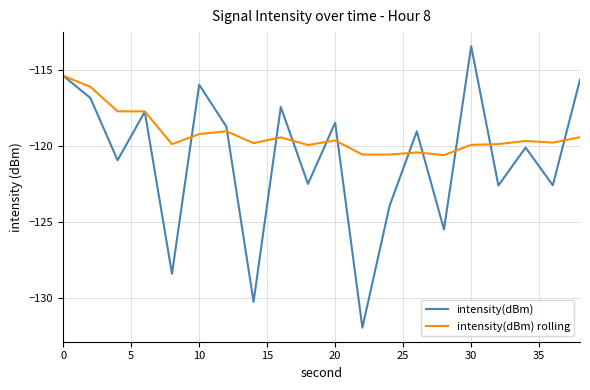

What is the difference between the maximum and minimum values in the intensity(dBm) series?

18.5